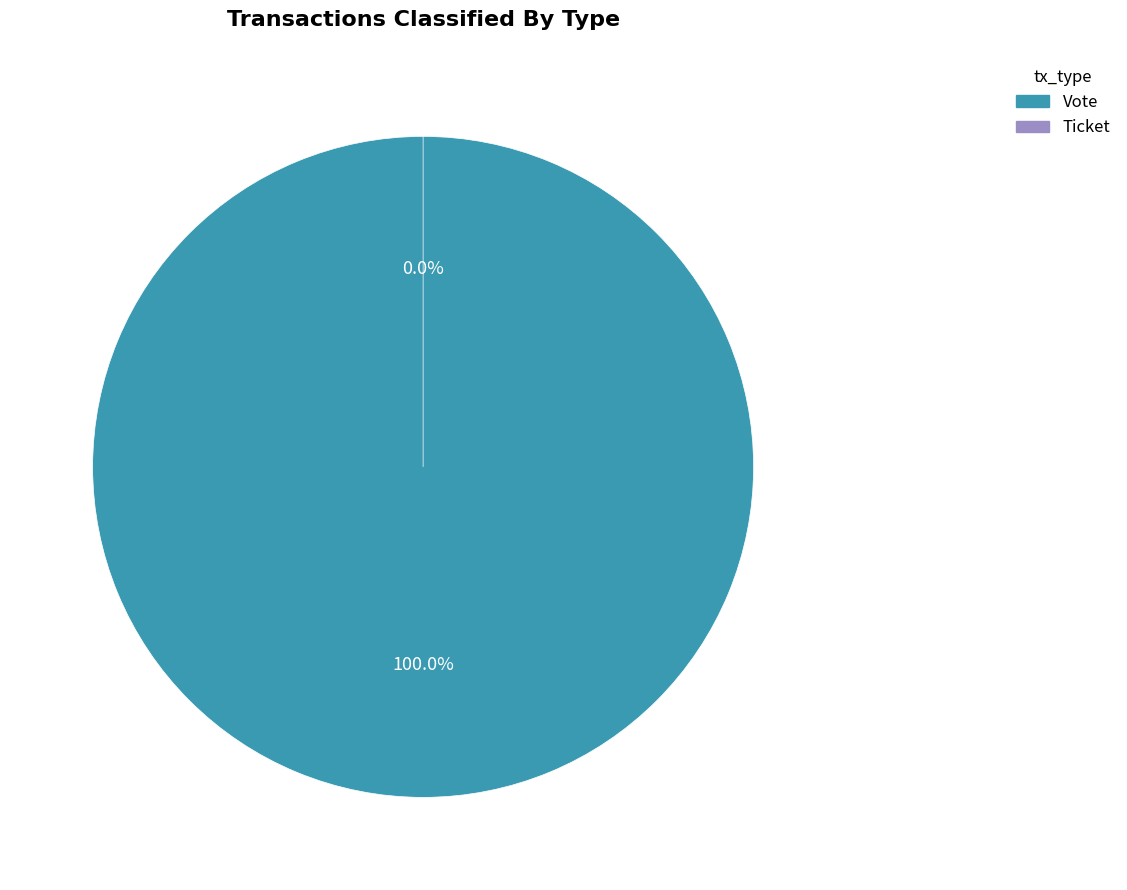

Rank the categories by value from highest to lowest.

Vote, Ticket